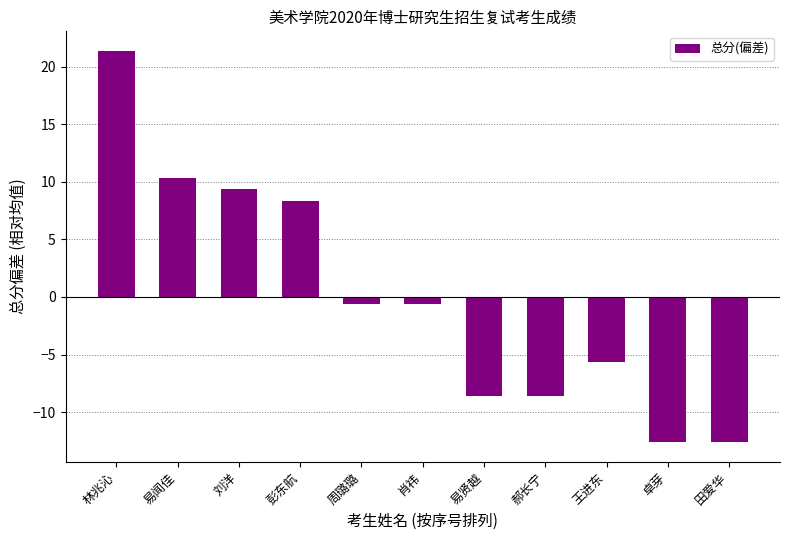

What is the smallest value displayed?

-12.6